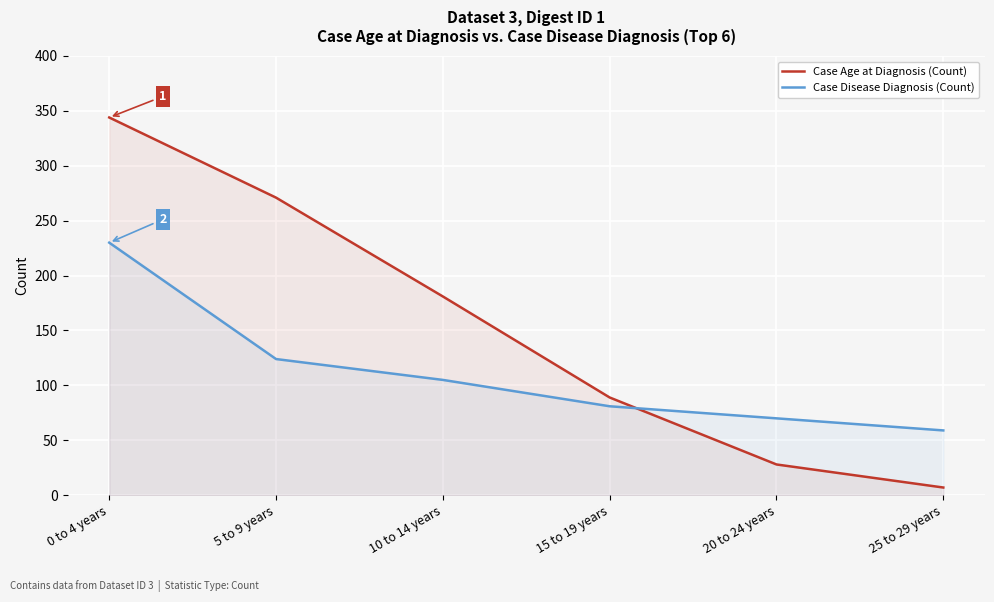

How many lines are shown in the chart?

2